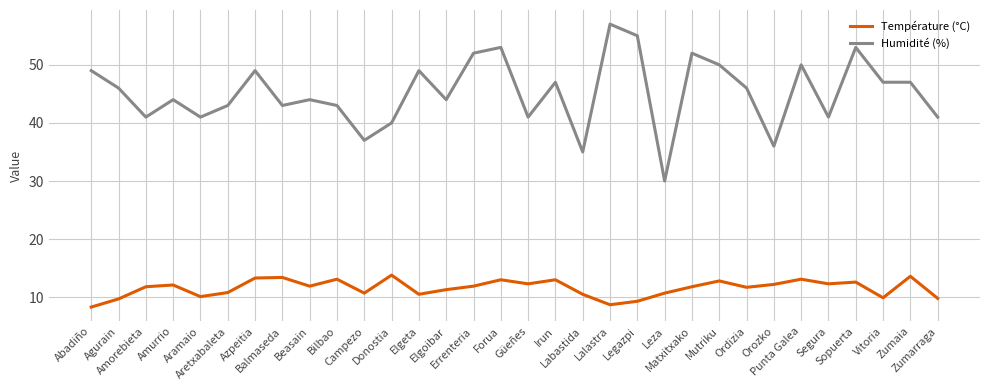

The Humidité (%) series shows 14.7 at Ordizia. True or false?

False